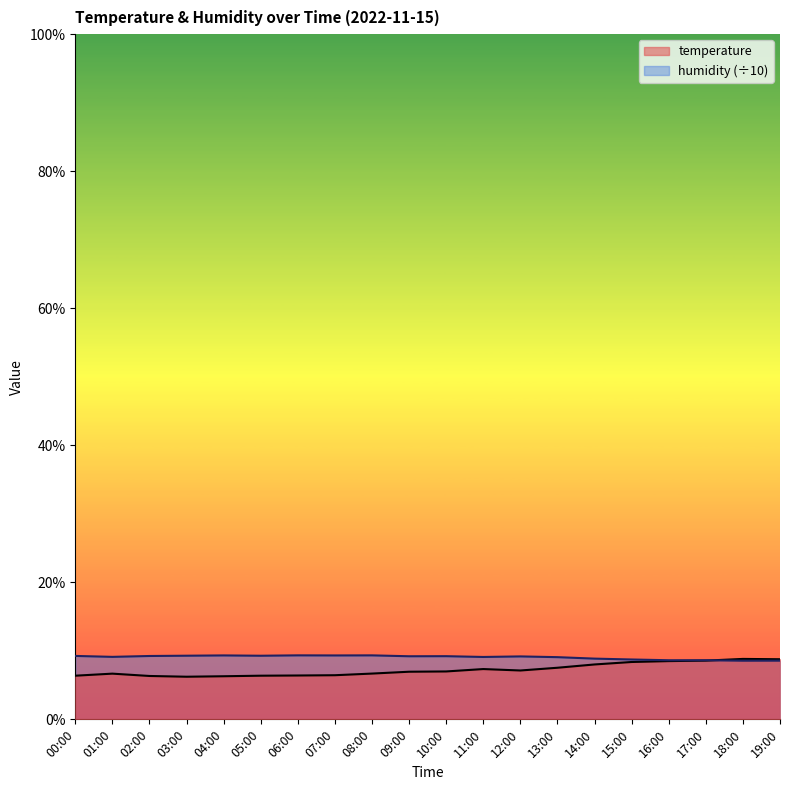

What is the minimum value for humidity?

8.6